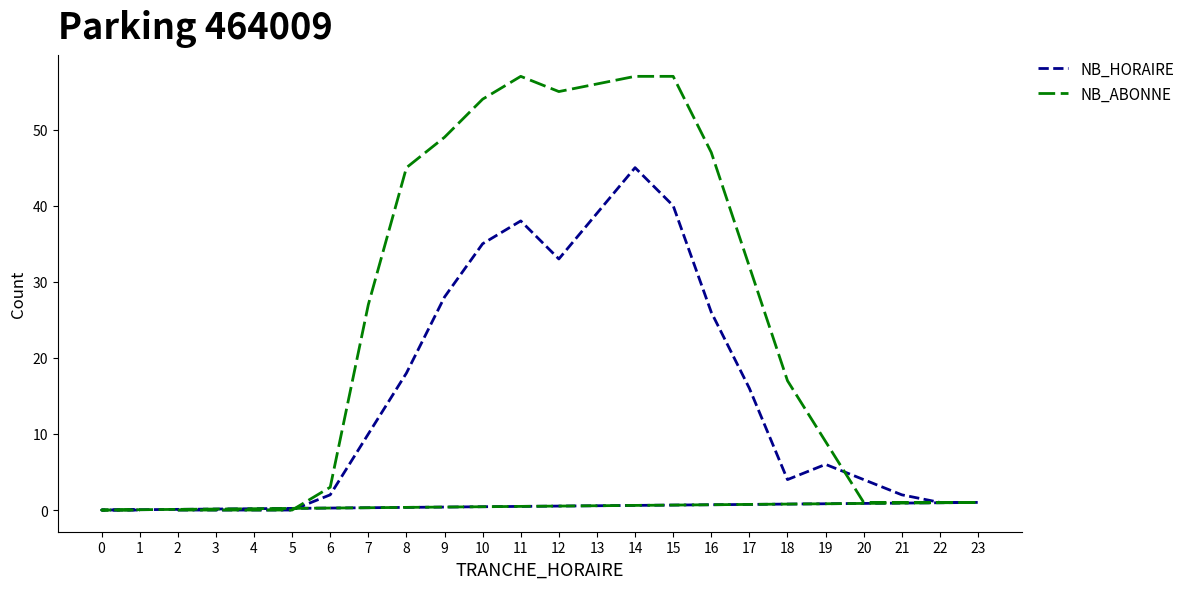

What is the greatest value displayed?

57